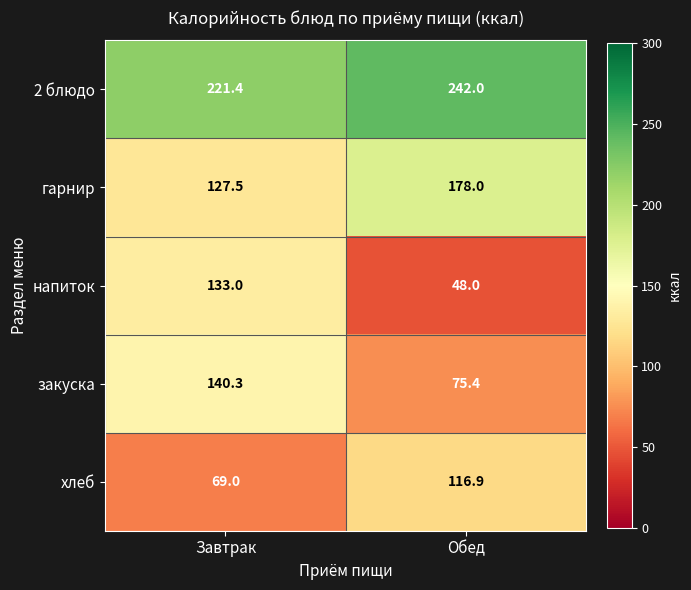

What is the greatest value displayed?

242.0